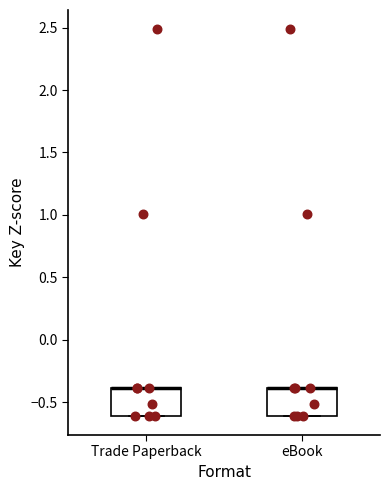

Where is the upper edge of the box for eBook on the y-axis? The values are not printed on the chart, so give them approximately, as read against the axis.

-0.4